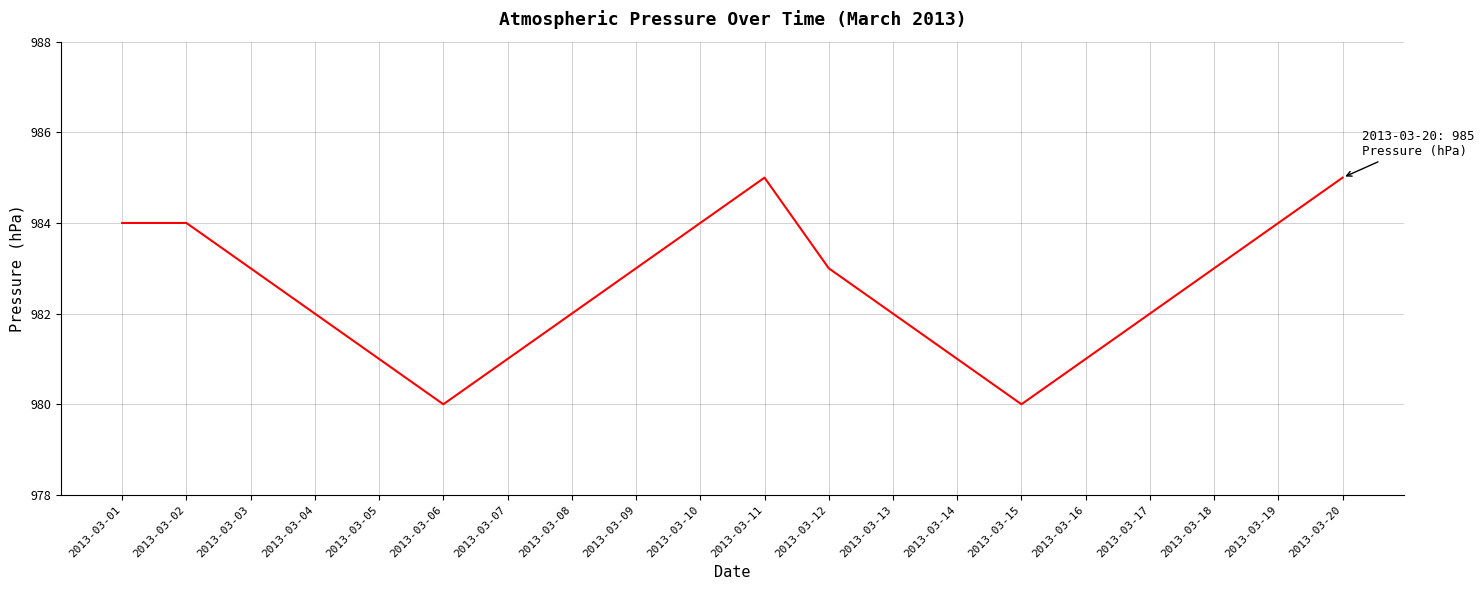

Where does the data first go above 983?

2013-03-01